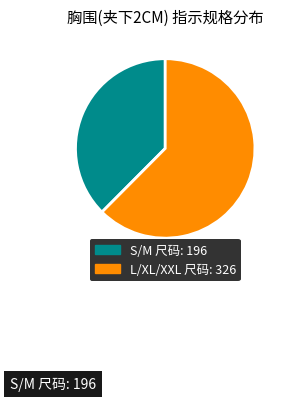

Does any single category account for the majority?

Yes